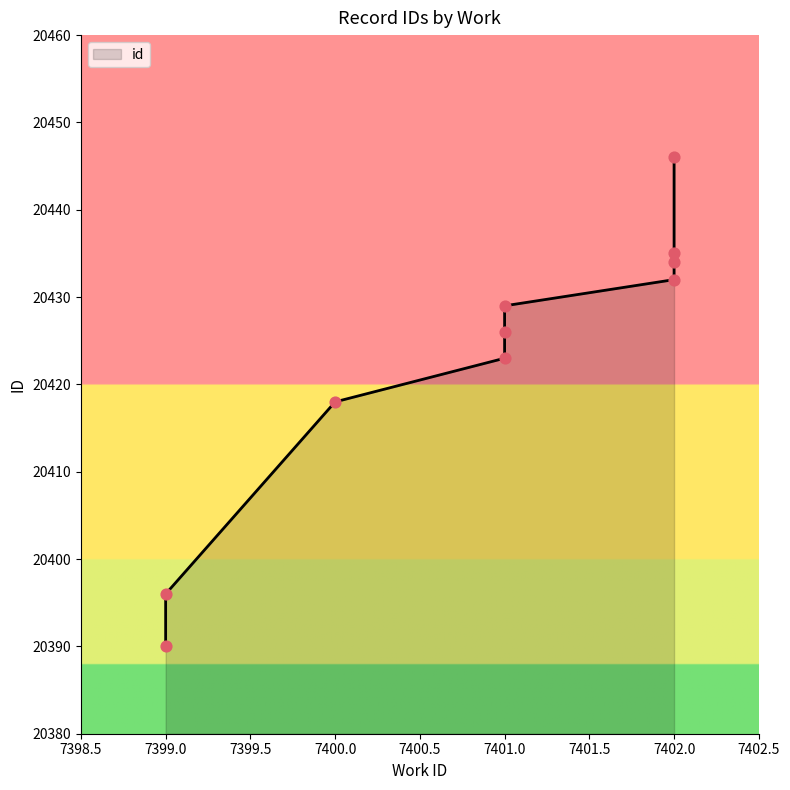

What is the change in value from 7399 to 7402?

+50